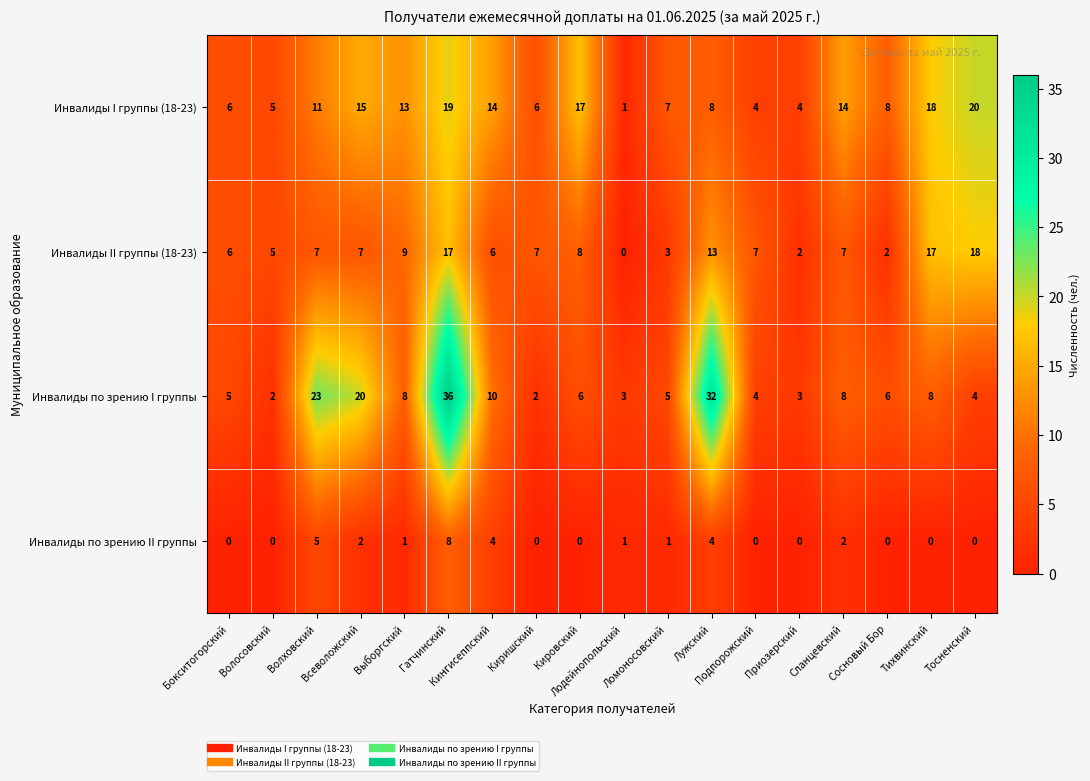

What is the difference between the maximum and second lowest values in the Инвалиды по зрению II группы series?

8